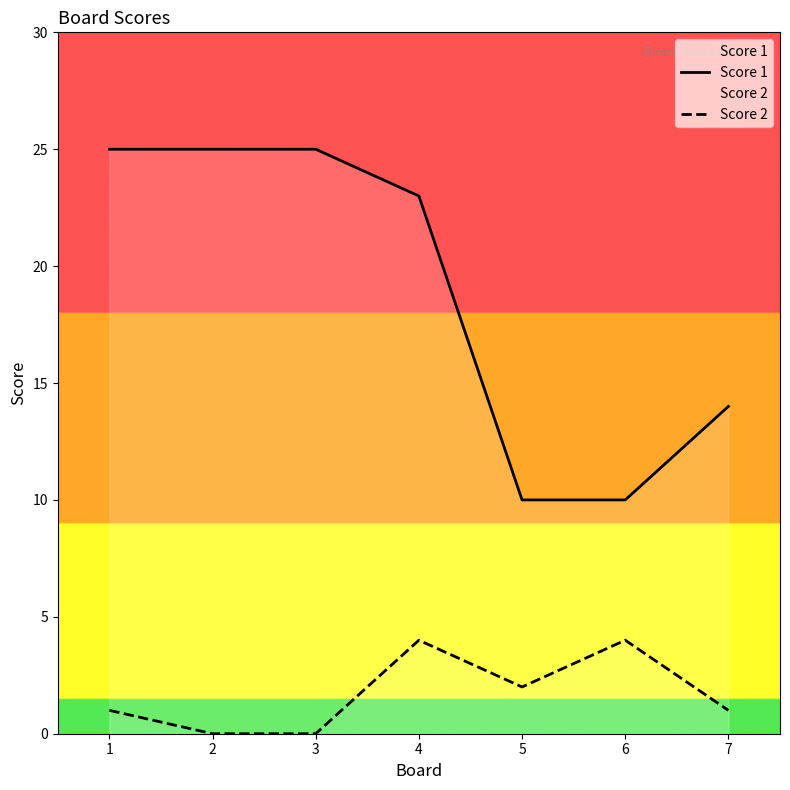

At which label does Score 1 first exceed 23?

1